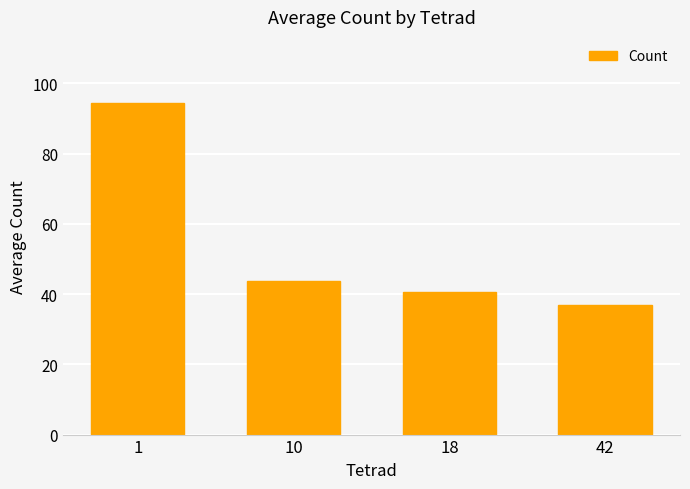

How many bars are there in total?

4